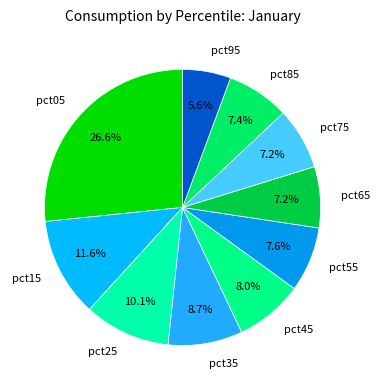

Is there a majority slice in this chart?

No